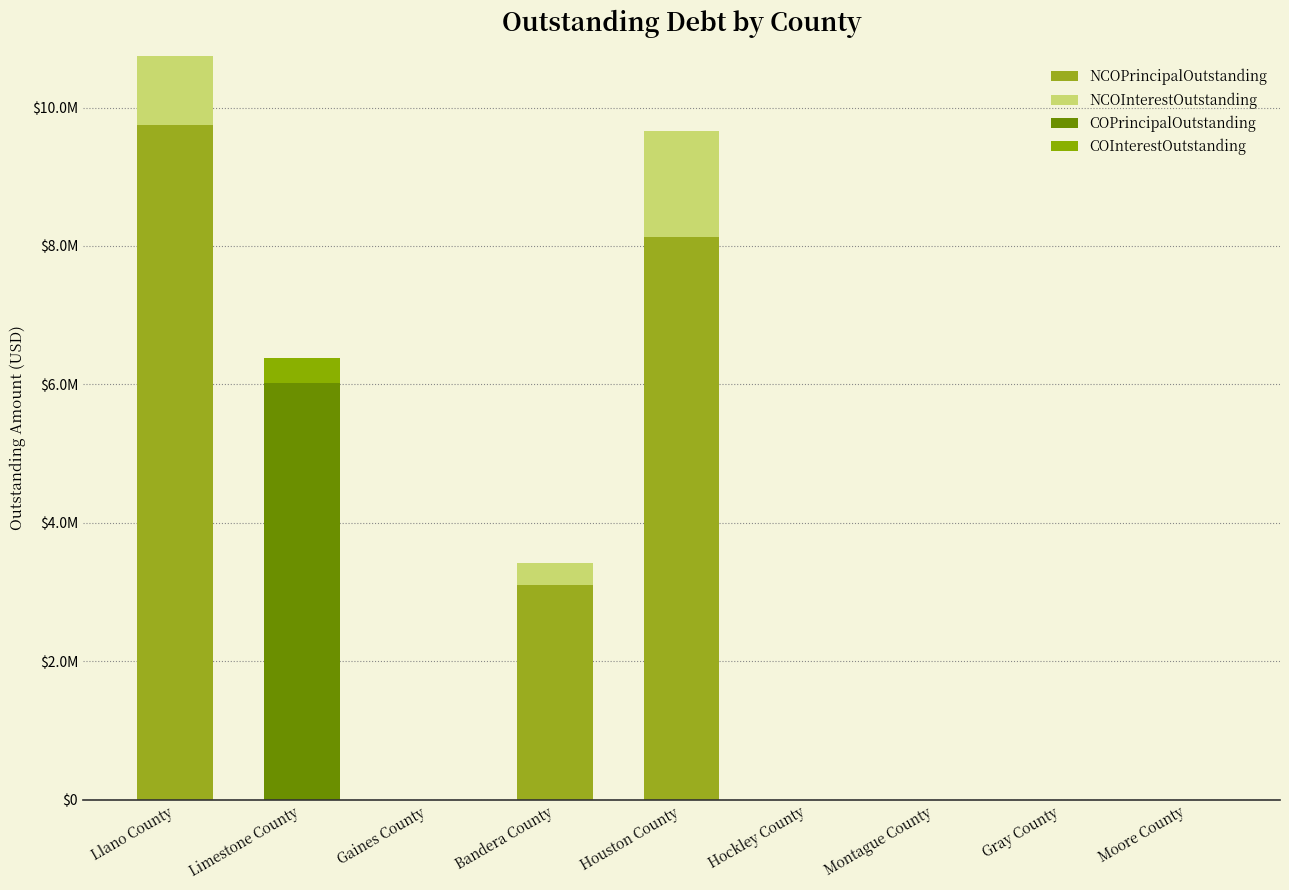

Is it true that COPrincipalOutstanding equals 0.0 at Montague County?

True